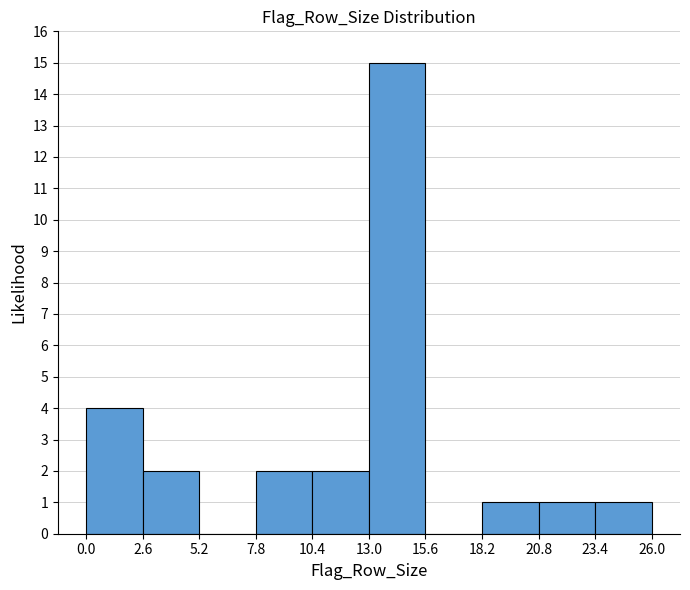

Reading left to right, transcribe this chart: for each bar, give the range it covers on the x-axis and its height. The values are not printed on the chart, so give them approximately, as read against the axis.

0.0 to 2.6: 4
2.6 to 5.2: 2
5.2 to 7.8: 0
7.8 to 10.4: 2
10.4 to 13.0: 2
13.0 to 15.6: 15
15.6 to 18.2: 0
18.2 to 20.8: 1
20.8 to 23.4: 1
23.4 to 26.0: 1